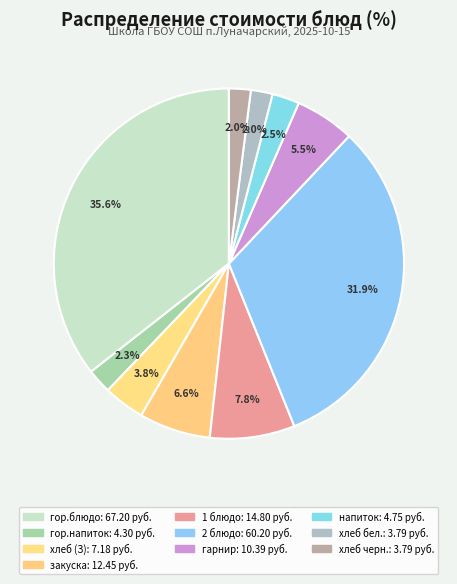

How many slices are in this pie chart?

10